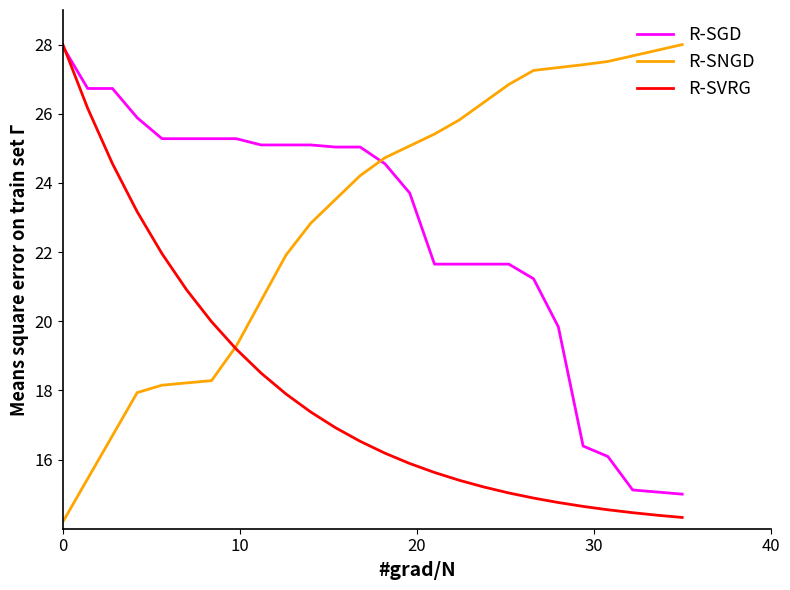

What are all the series names shown in the legend?

R-SGD, R-SNGD, R-SVRG